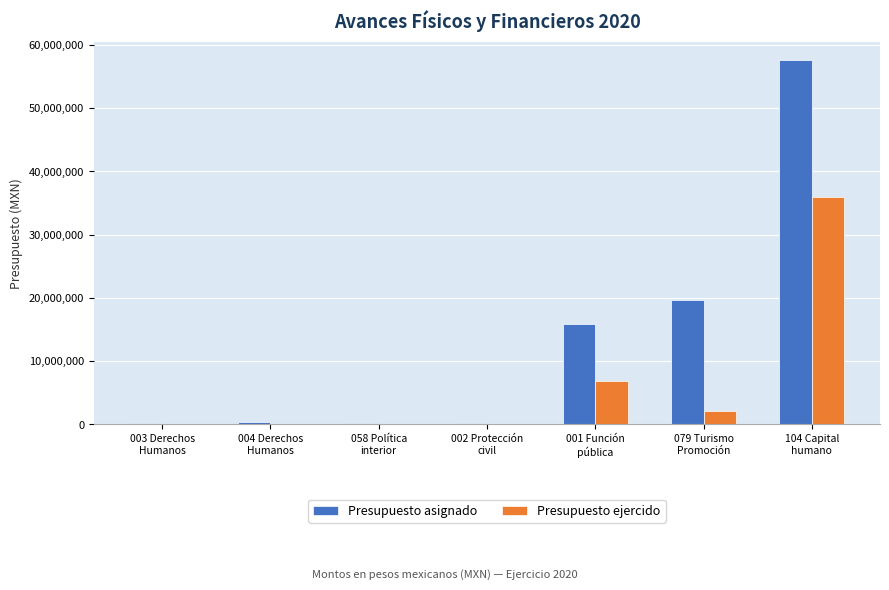

Which series has the largest total across all categories?

Presupuesto asignado